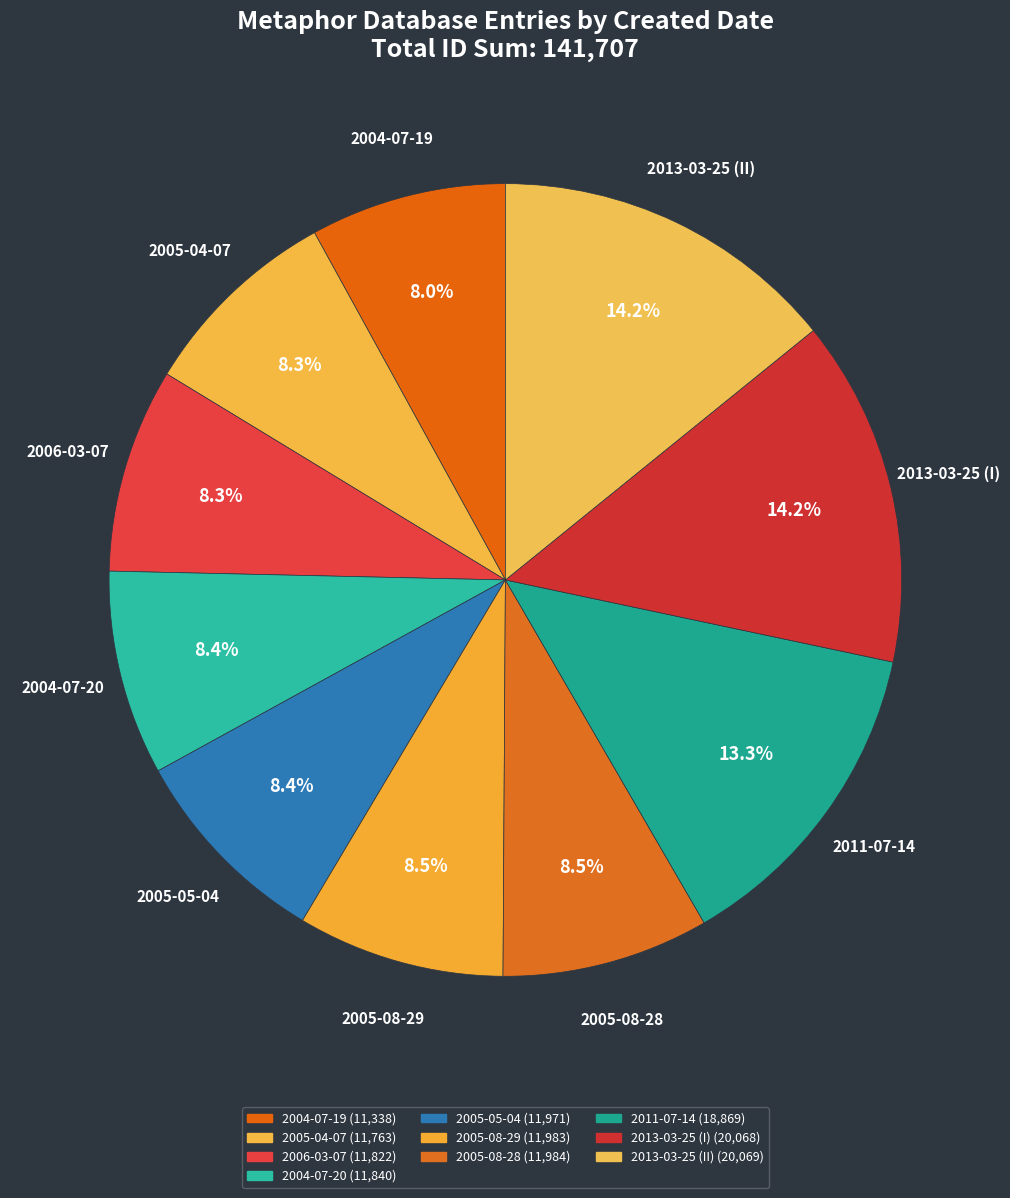

To the nearest percent, what portion does 2004-07-19 represent?

8%